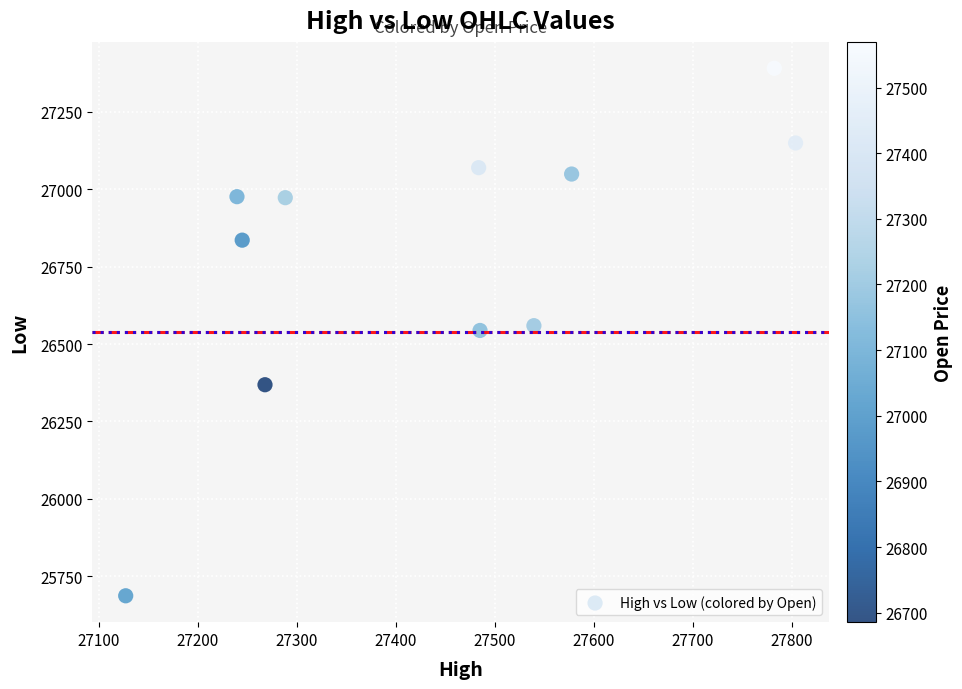

What is the average X value?

27439.9